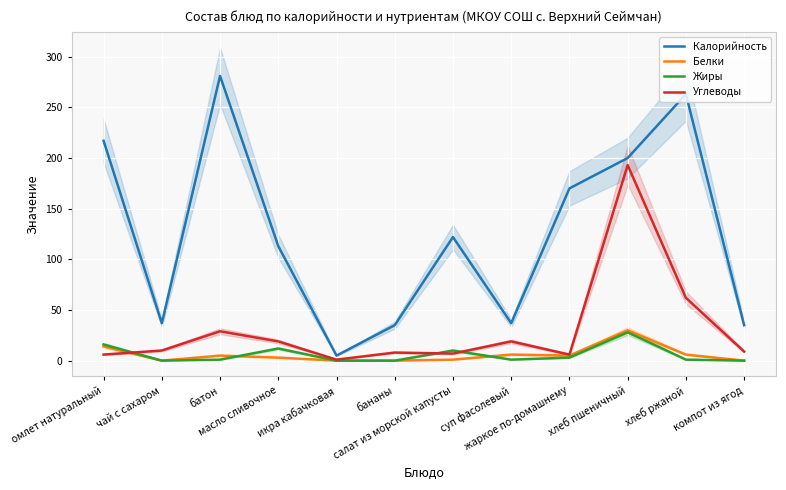

How many data points in Углеводы are above 10?

5